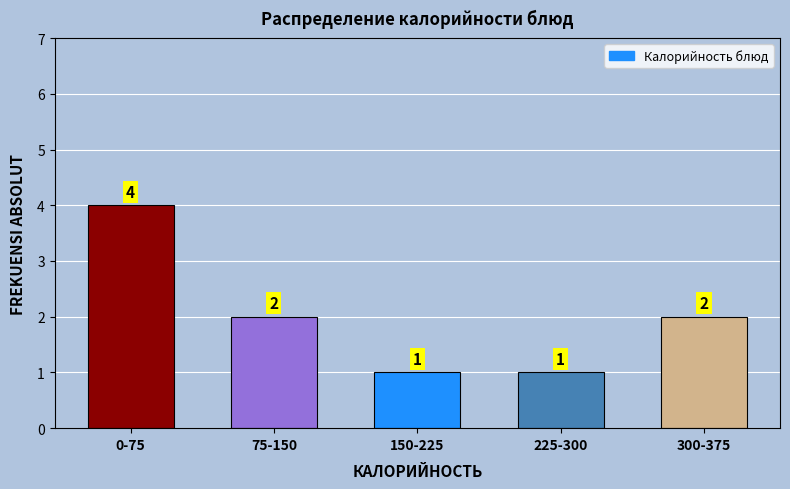

Reading right to left, what are all the values shown in this chart?

2	1	1	2	4